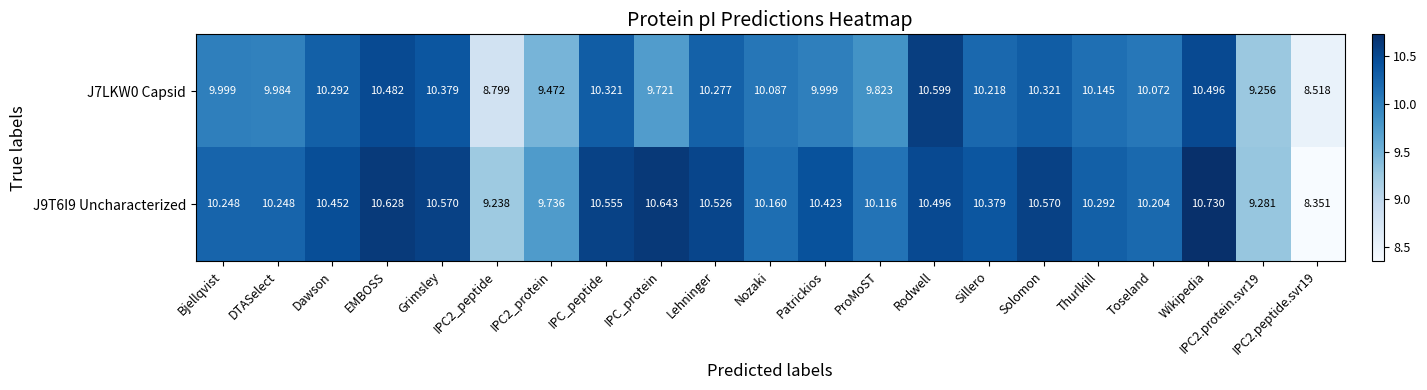

Which series has the widest spread of values?

J9T6I9 Uncharacterized